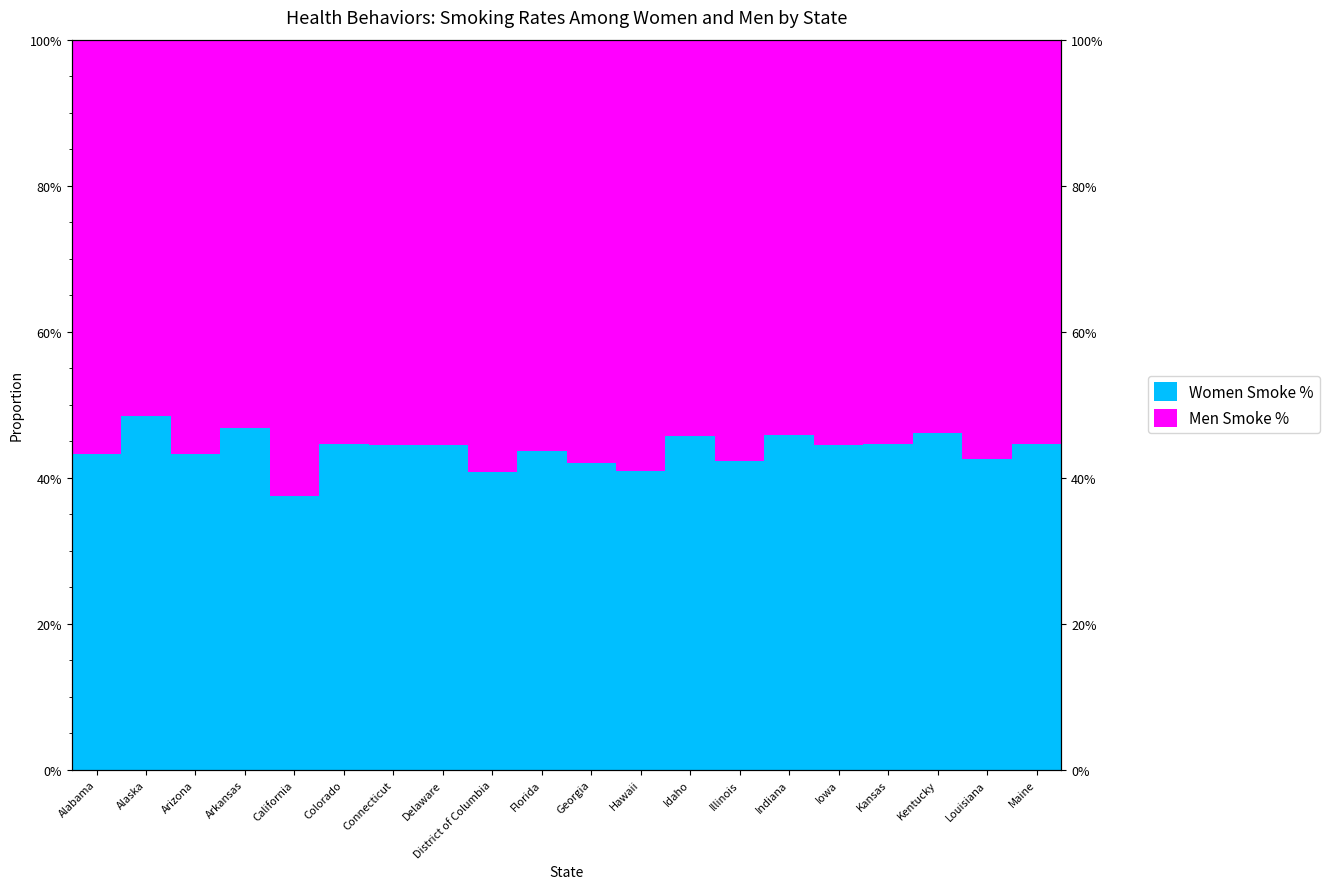

How many bars are there in each group?

2